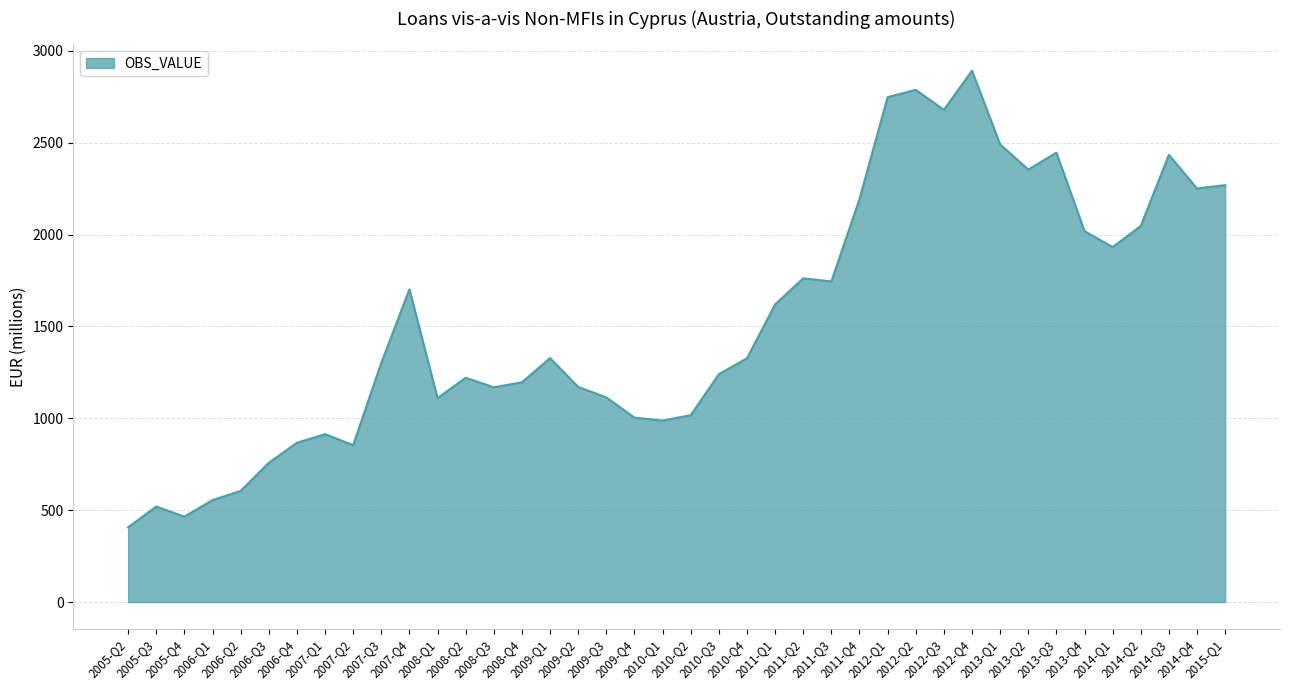

What is the difference between the maximum and minimum values?

2485